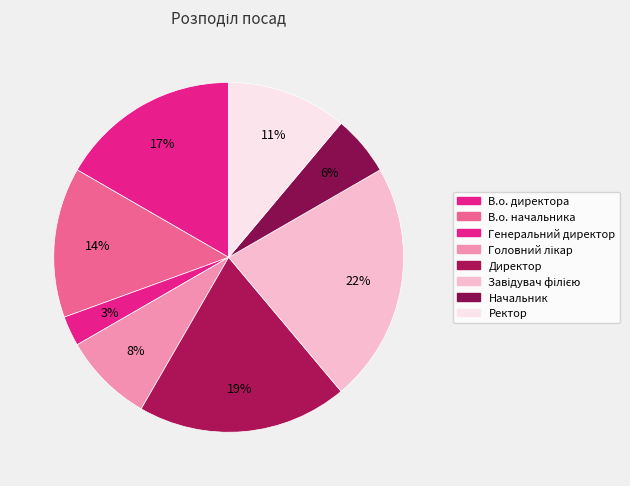

To the nearest percent, what portion does Ректор represent?

11%